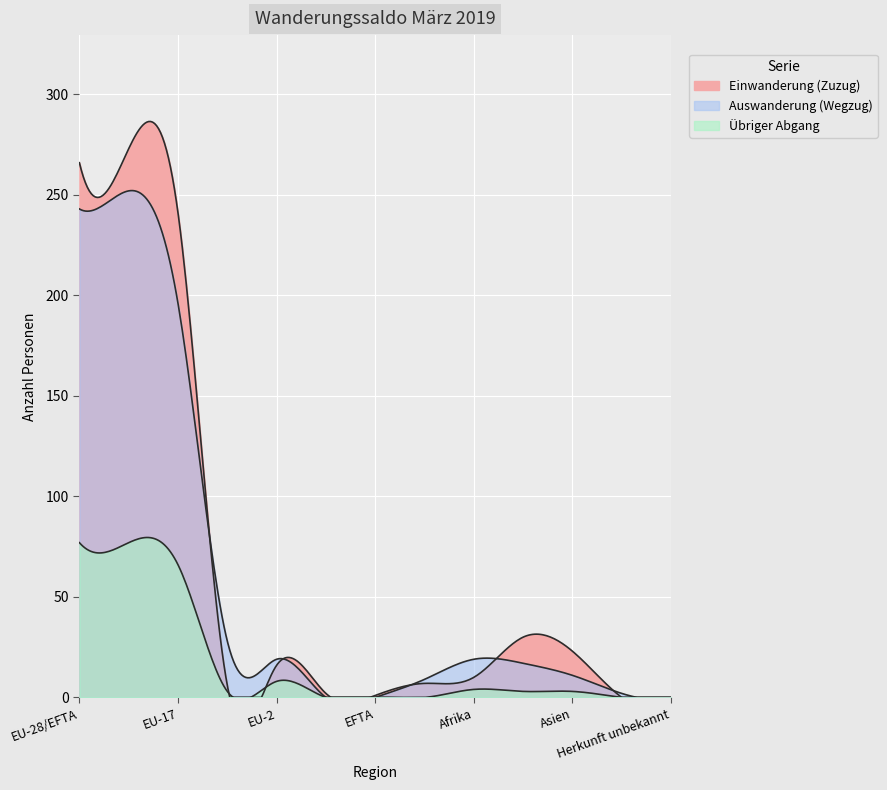

Which series has the largest range (max minus min)?

Einwanderung (Zuzug)